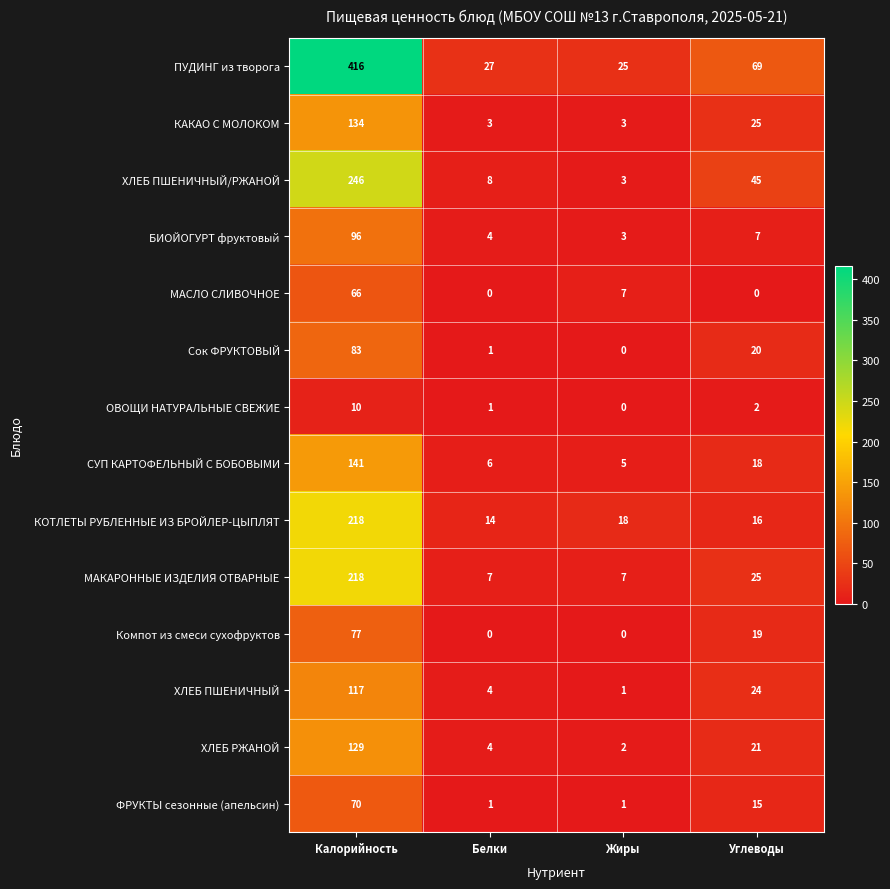

What is the total value across all series at Белки?

80